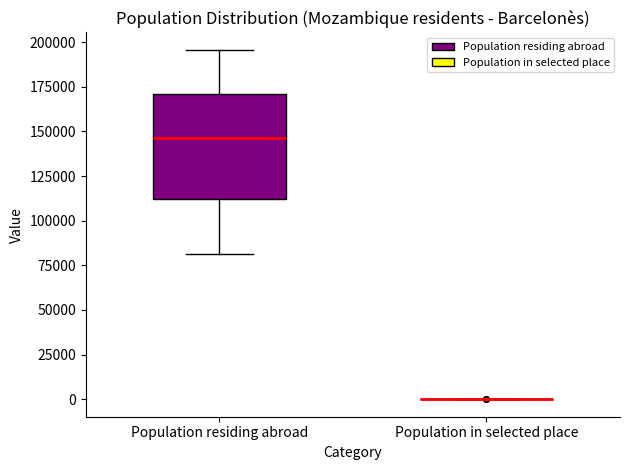

Which box is the tallest, from its lower edge to its upper edge?

Population residing abroad